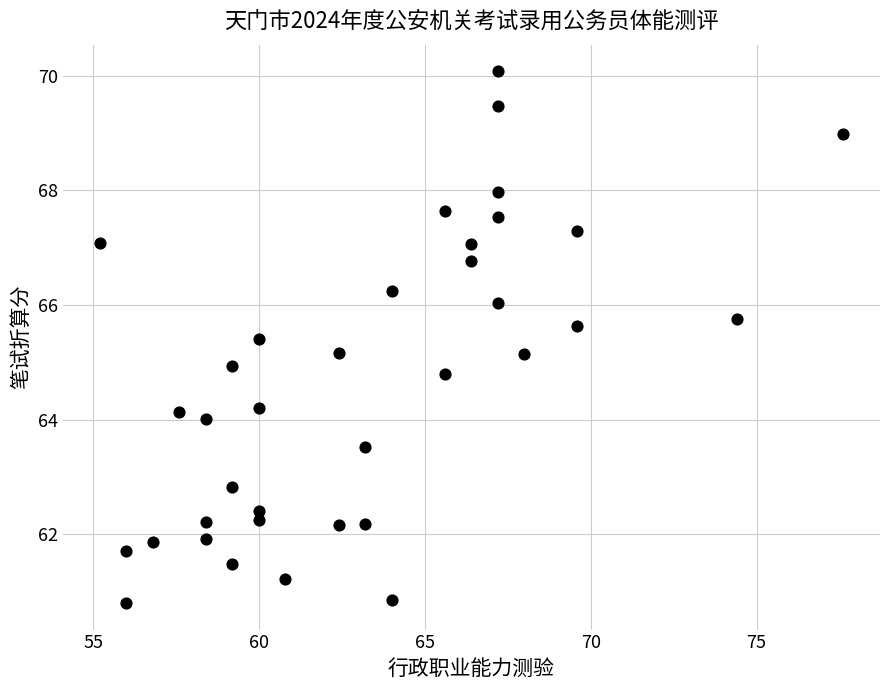

What is the range of Y values (max minus min)?

9.3